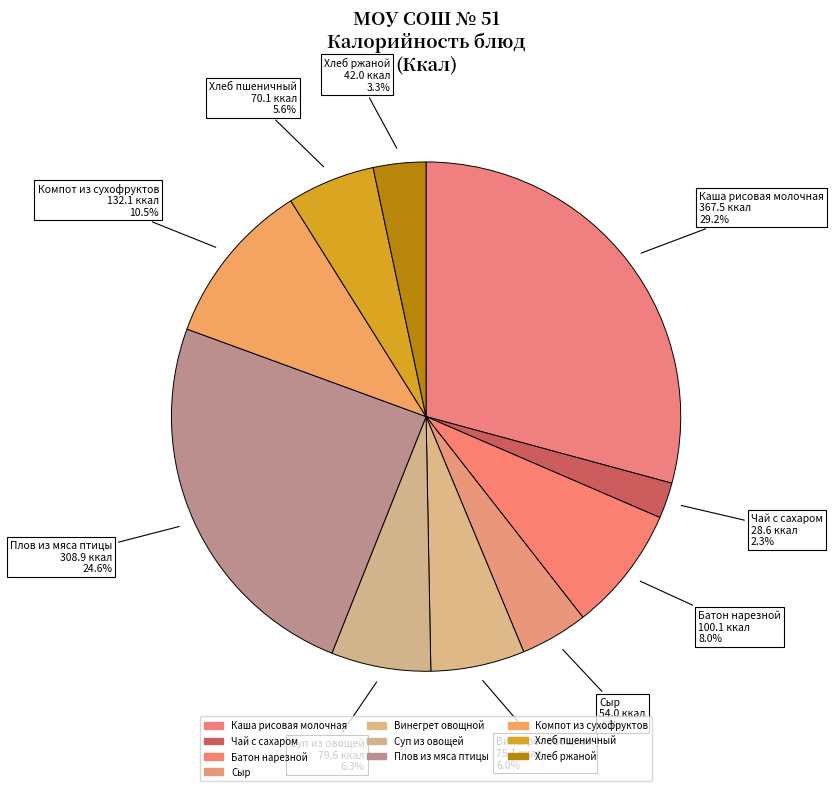

What percentage do Хлеб пшеничный and Хлеб ржаной together represent?

8.9%